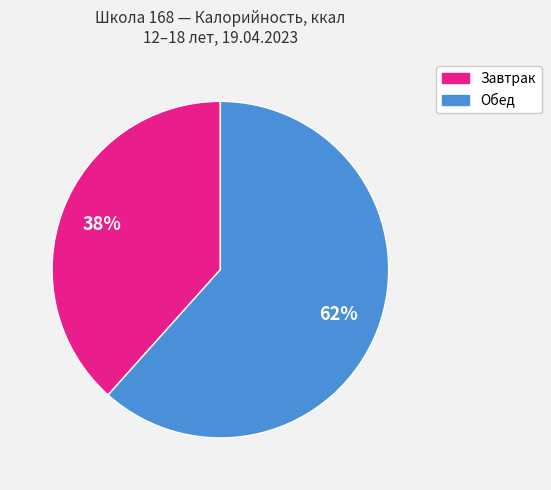

What percentage is the Обед slice, to the nearest percent?

62%